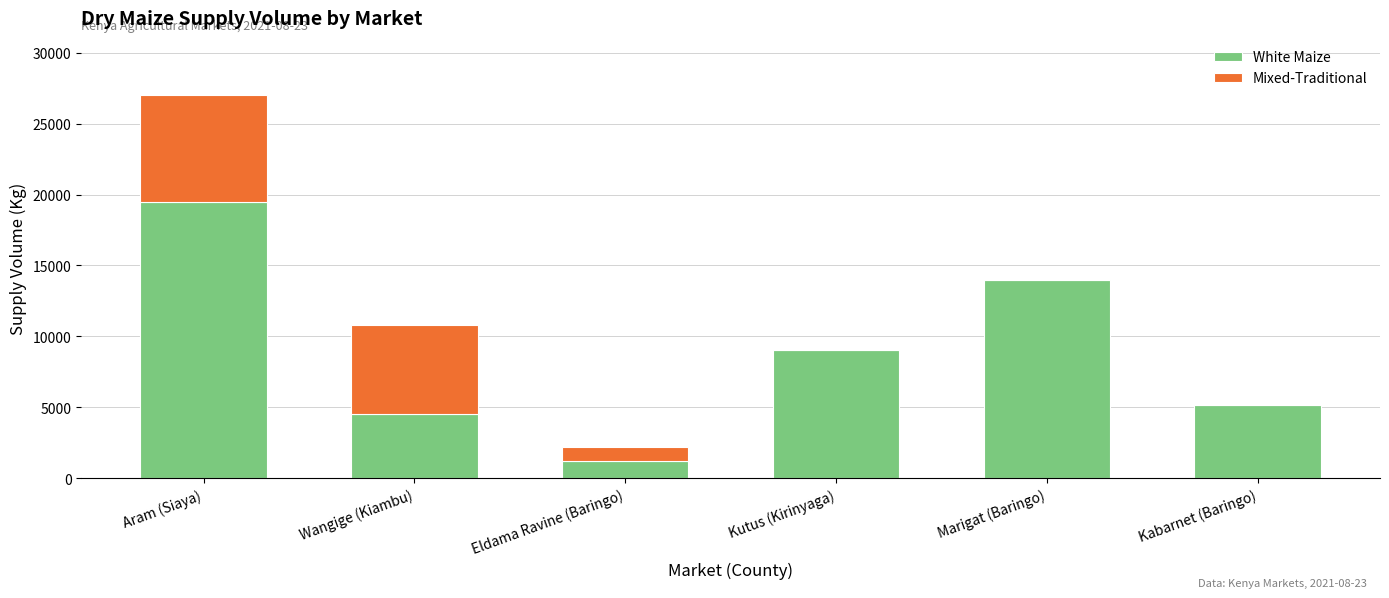

What is the sum of the White Maize values at Aram (Siaya) and Kabarnet (Baringo)?

24630